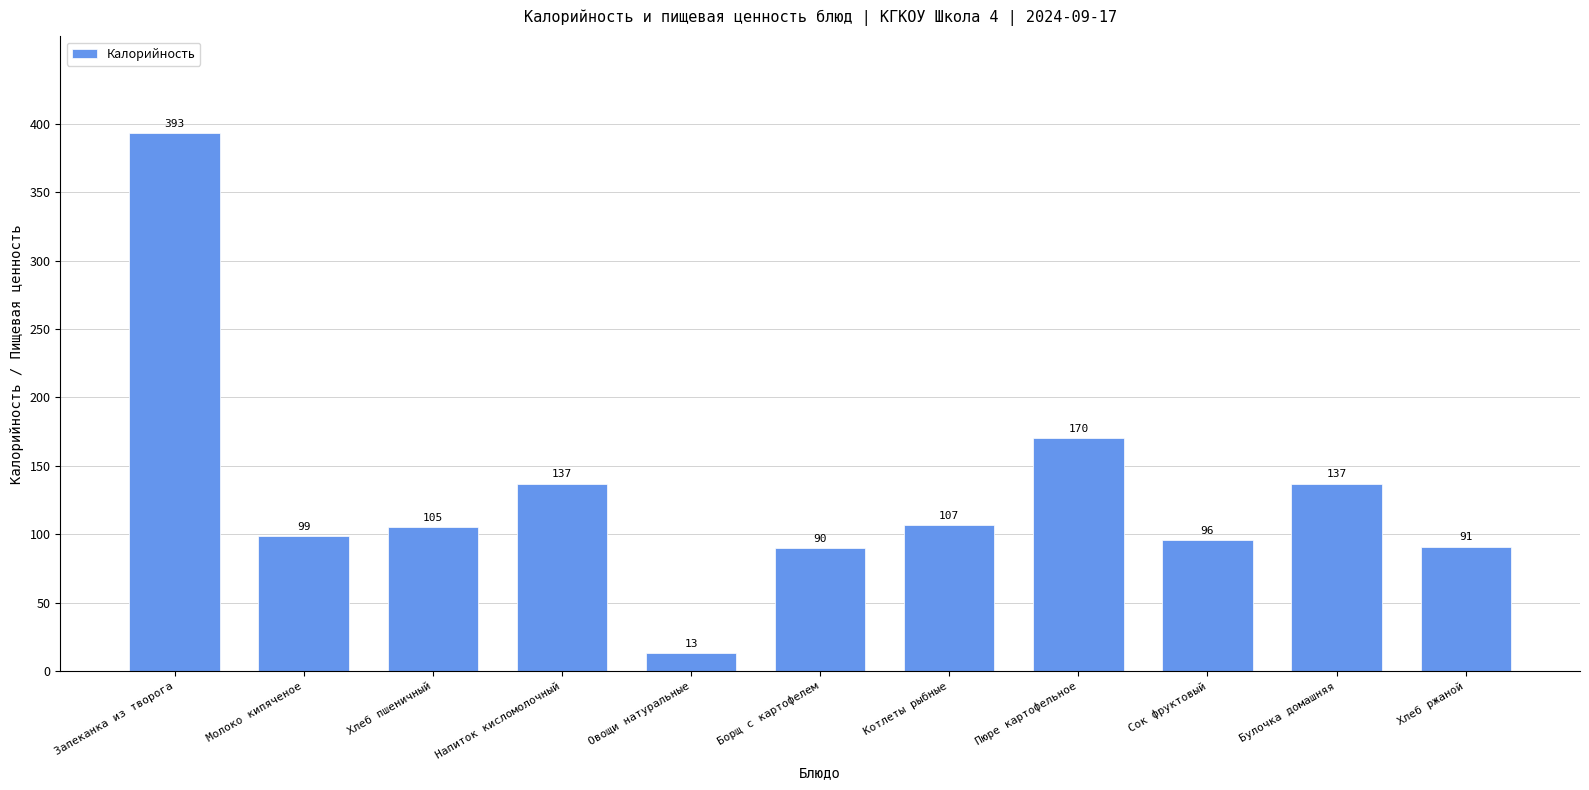

Reading right to left, what are all the values shown in this chart?

Хлеб ржаной=91	Булочка домашняя=137	Сок фруктовый=96	Пюре картофельное=170	Котлеты рыбные=107	Борщ с картофелем=90	Овощи натуральные=13	Напиток кисломолочный=137	Хлеб пшеничный=105	Молоко кипяченое=99	Запеканка из творога=393